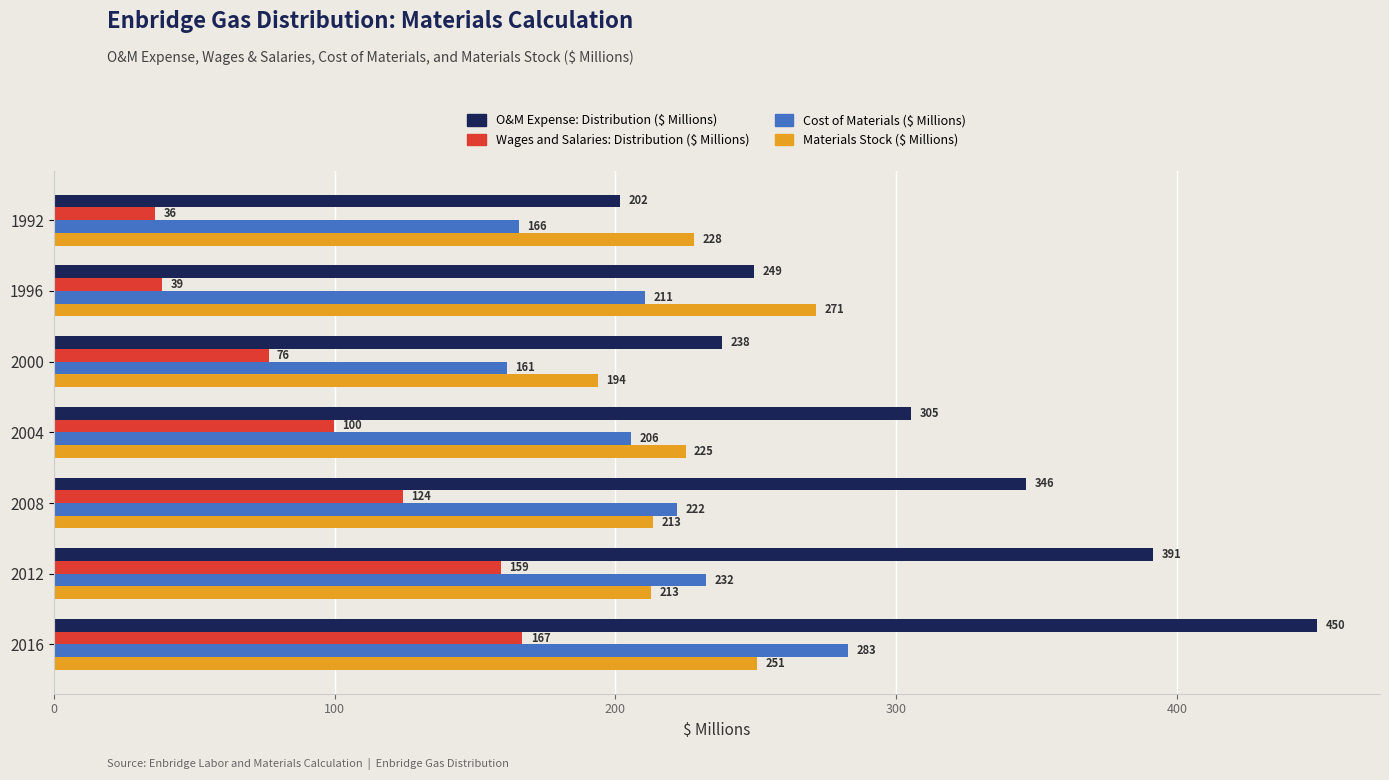

List the series in order of their peak value, highest first.

O&M Expense: Distribution ($ Millions), Cost of Materials ($ Millions), Materials Stock ($ Millions), Wages and Salaries: Distribution ($ Millions)